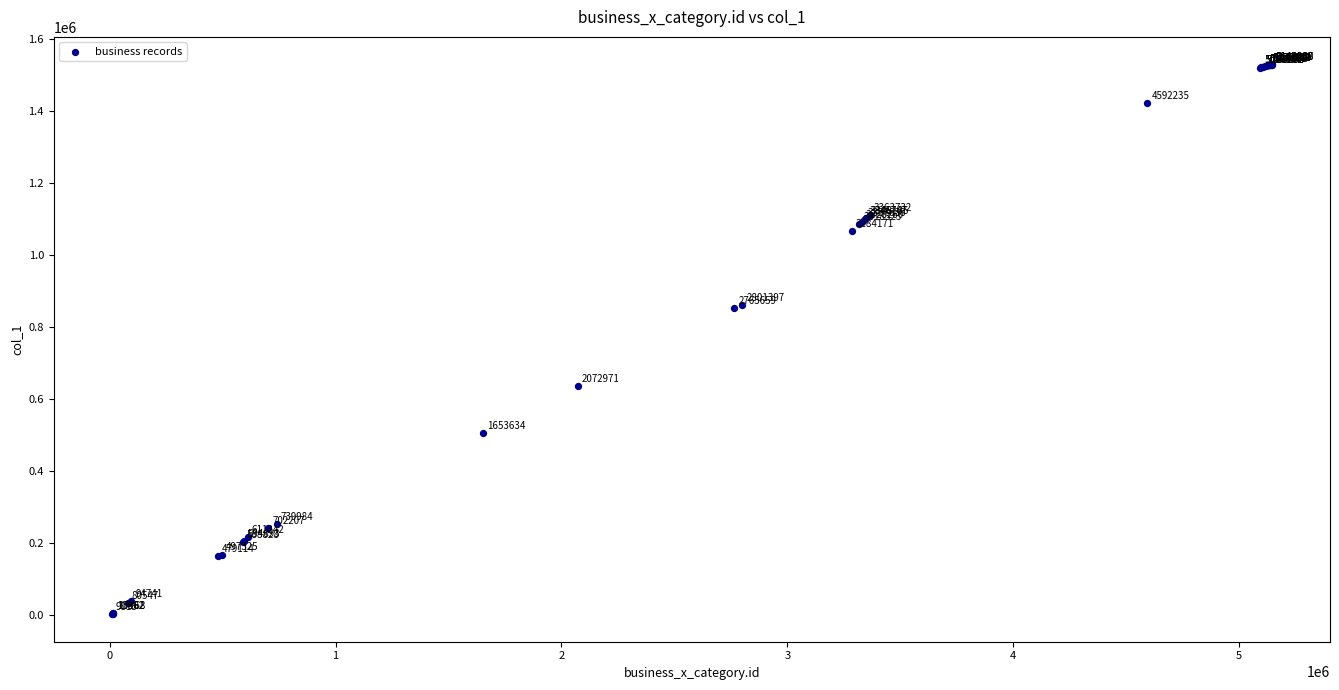

What Y value in the scatter plot is closest to 766709?

854262